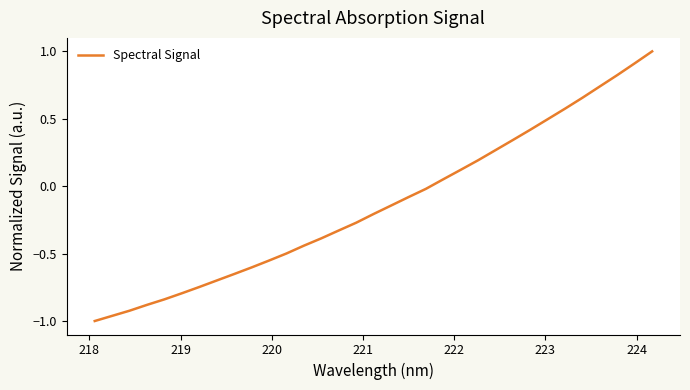

What is the maximum value shown in the chart?

1.0